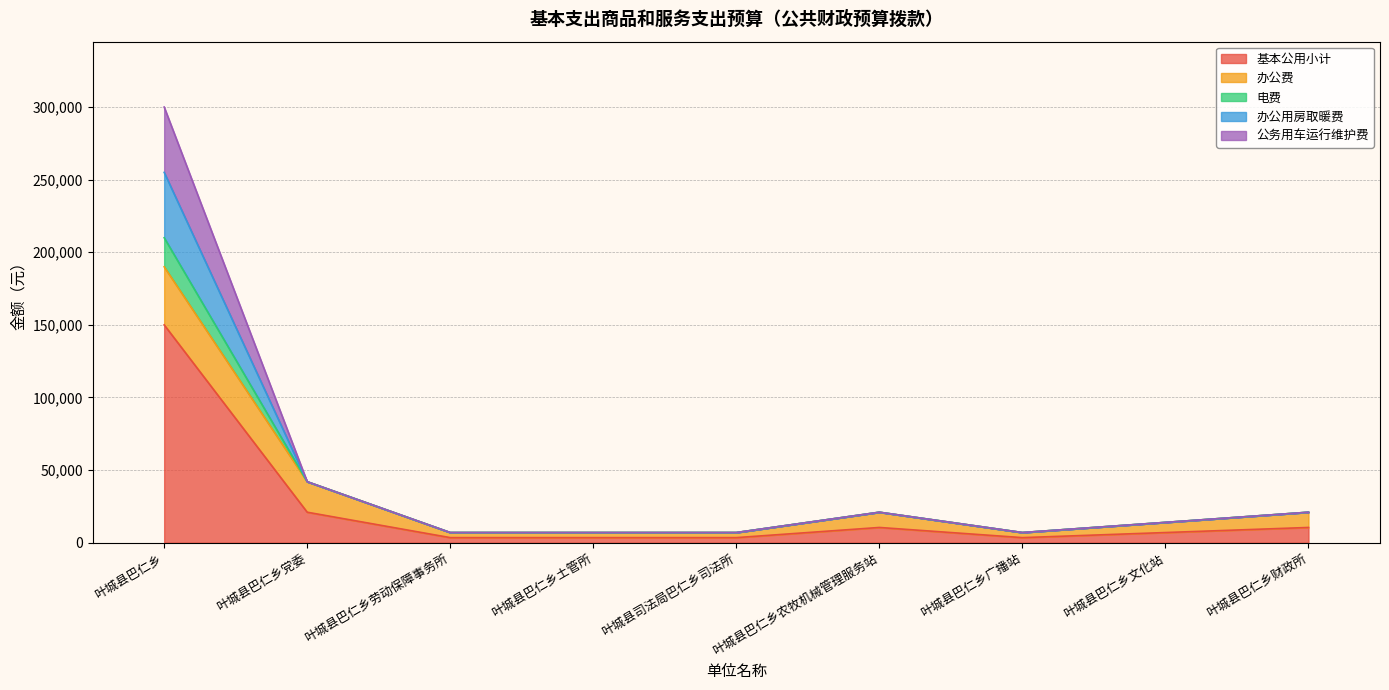

True or false: 办公用房取暖费 and 基本公用小计 intersect in this chart.

False